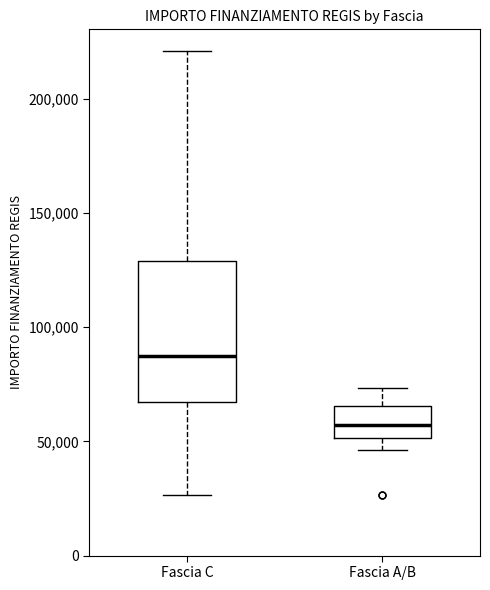

Reading left to right, read every box against the y-axis: the position of its median line, the range the box covers, and the ends of its whiskers. The values are not printed on the chart, so give them approximately, as read against the axis.

Fascia C: median 85000, box 65000 to 130000, whiskers 25000 to 220000
Fascia A/B: median 55000, box 50000 to 65000, whiskers 45000 to 75000